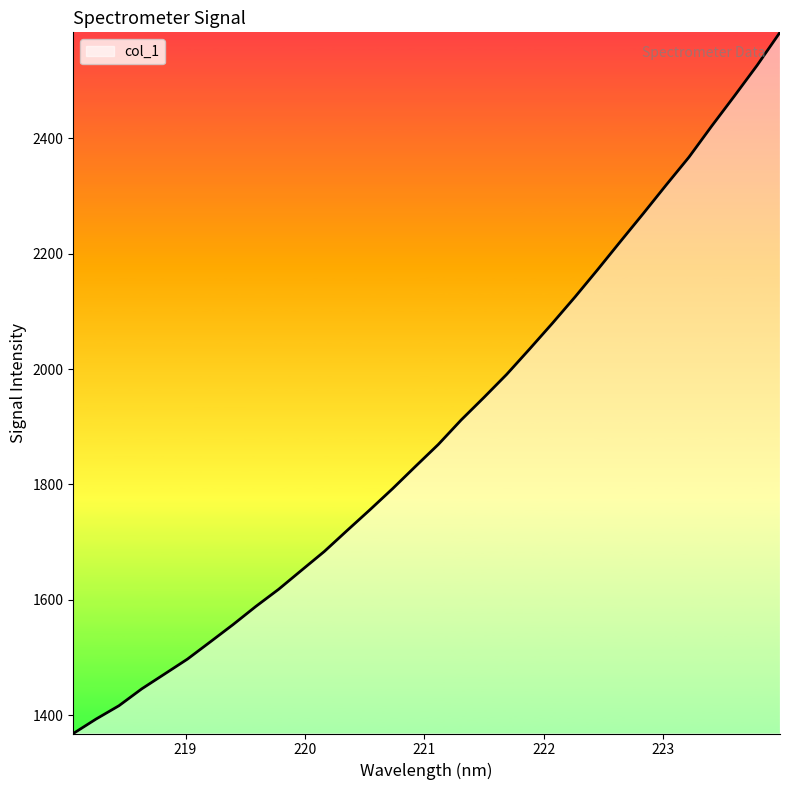

What is the difference between the maximum and minimum values?

1214.3